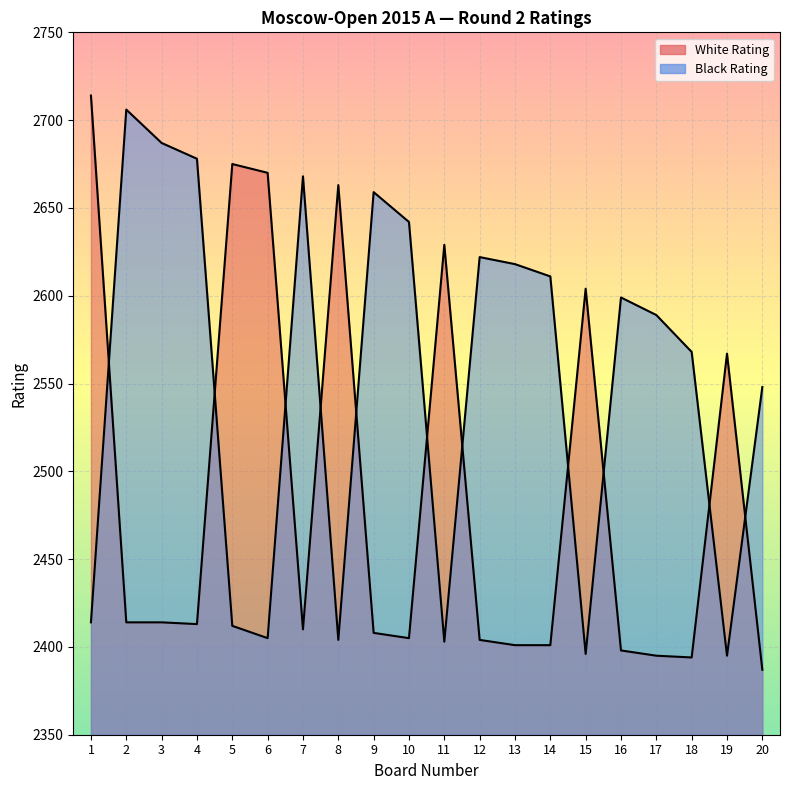

What is the maximum value for White Rating?

2714